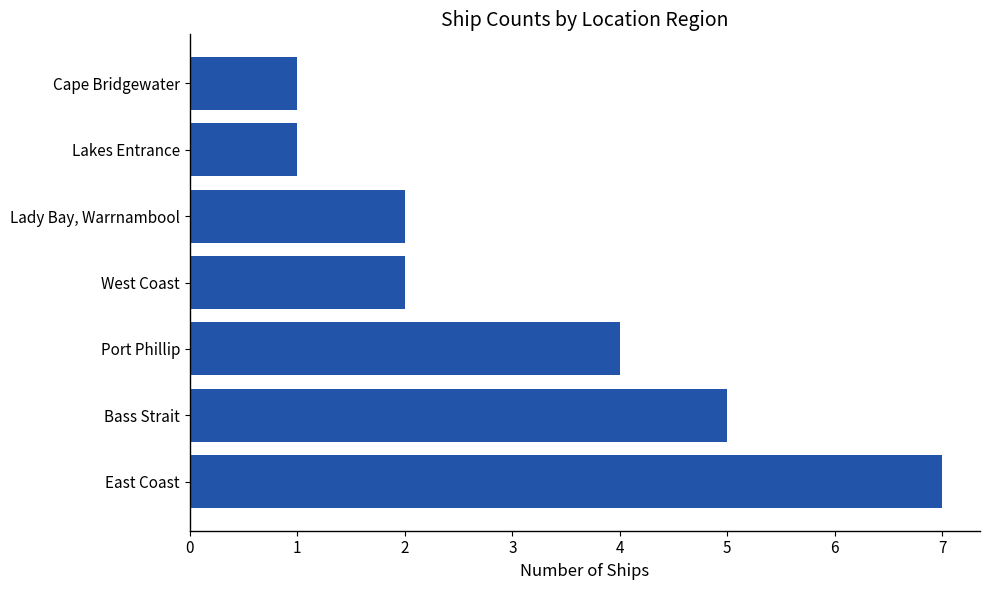

Is it true that the value at East Coast is 10?

False